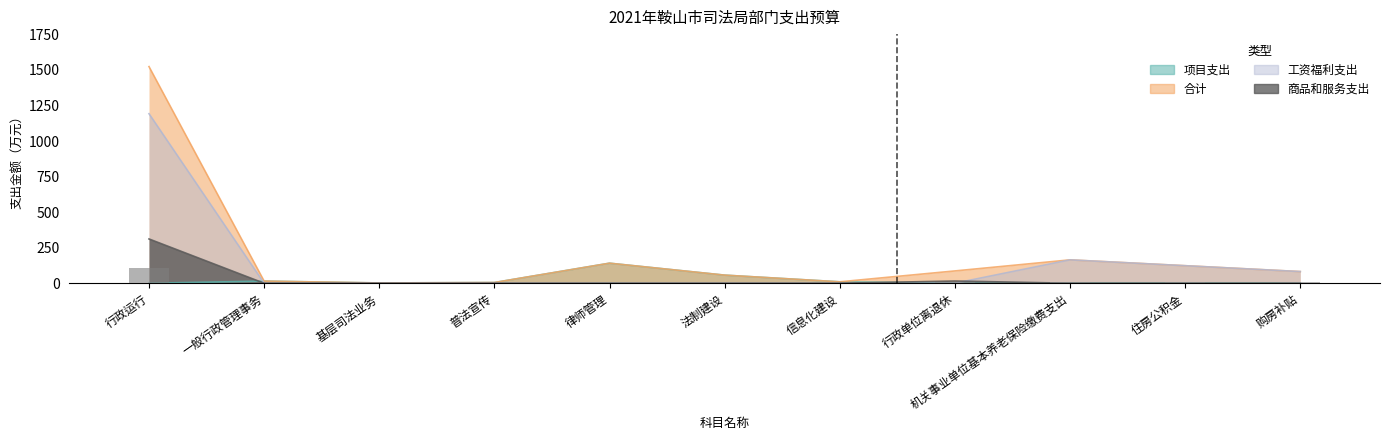

Count the number of categories in the chart.

11